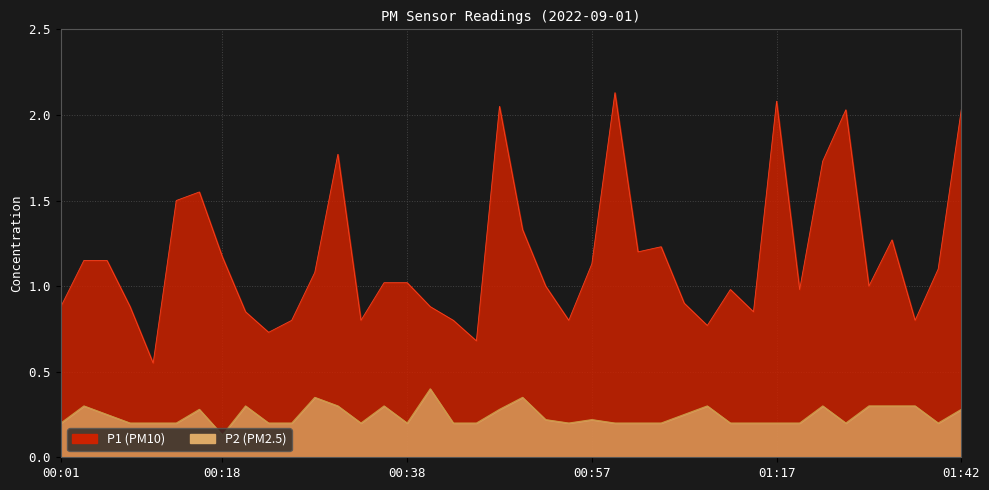

What is the difference between the P2 values at 00:18 and 00:55?

0.1